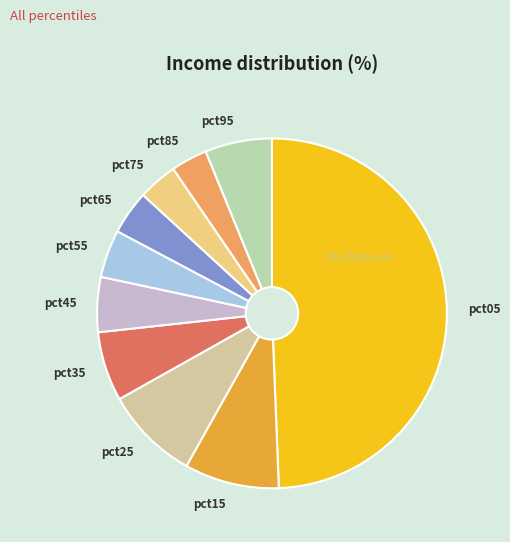

Which slice is the largest?

pct05